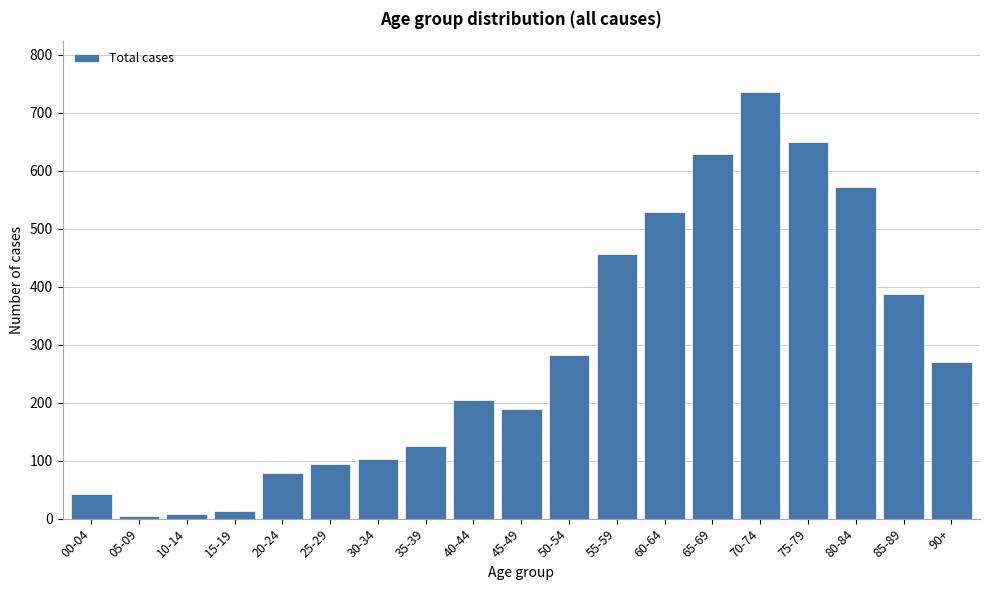

What is the change in value from 55-59 to 90+?

-186